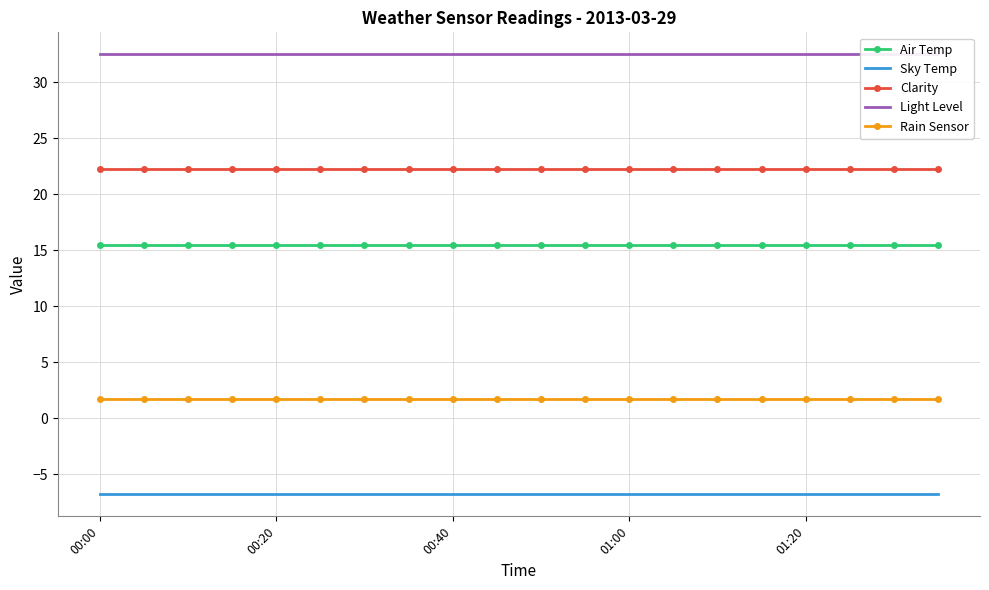

What is the maximum value shown in the chart?

32.5